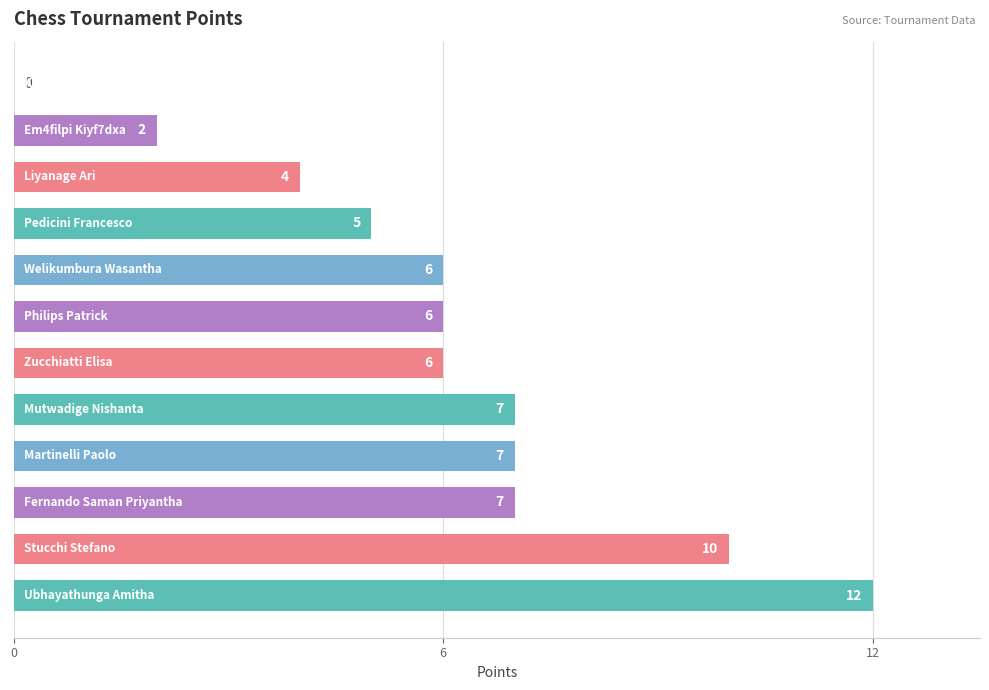

Count the number of categories in the chart.

12